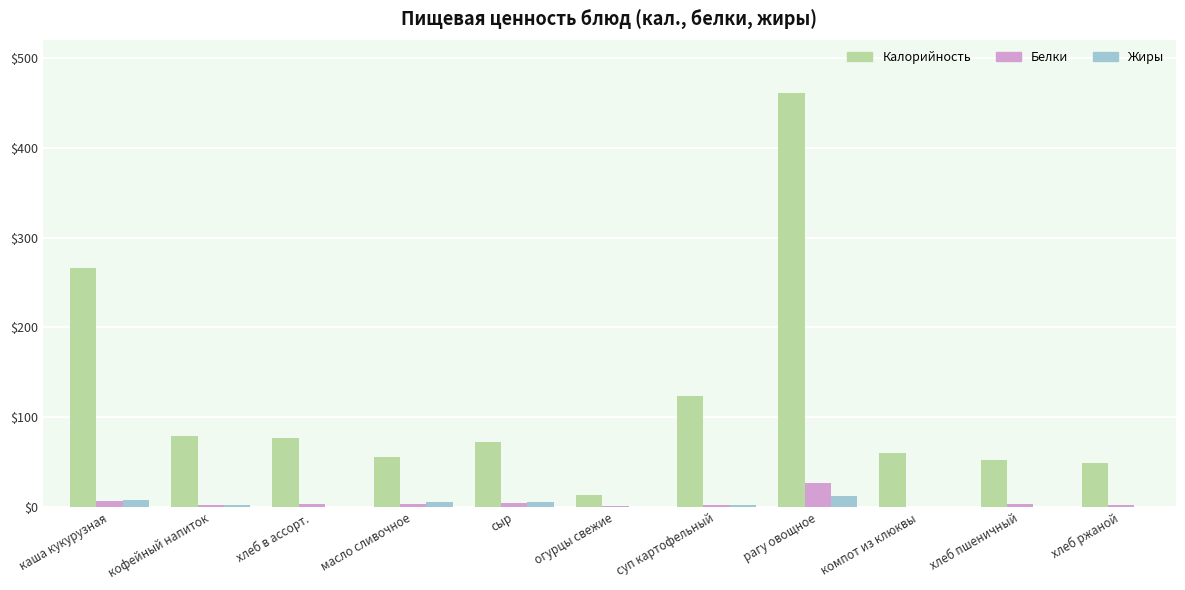

What is the maximum value shown in the chart?

461